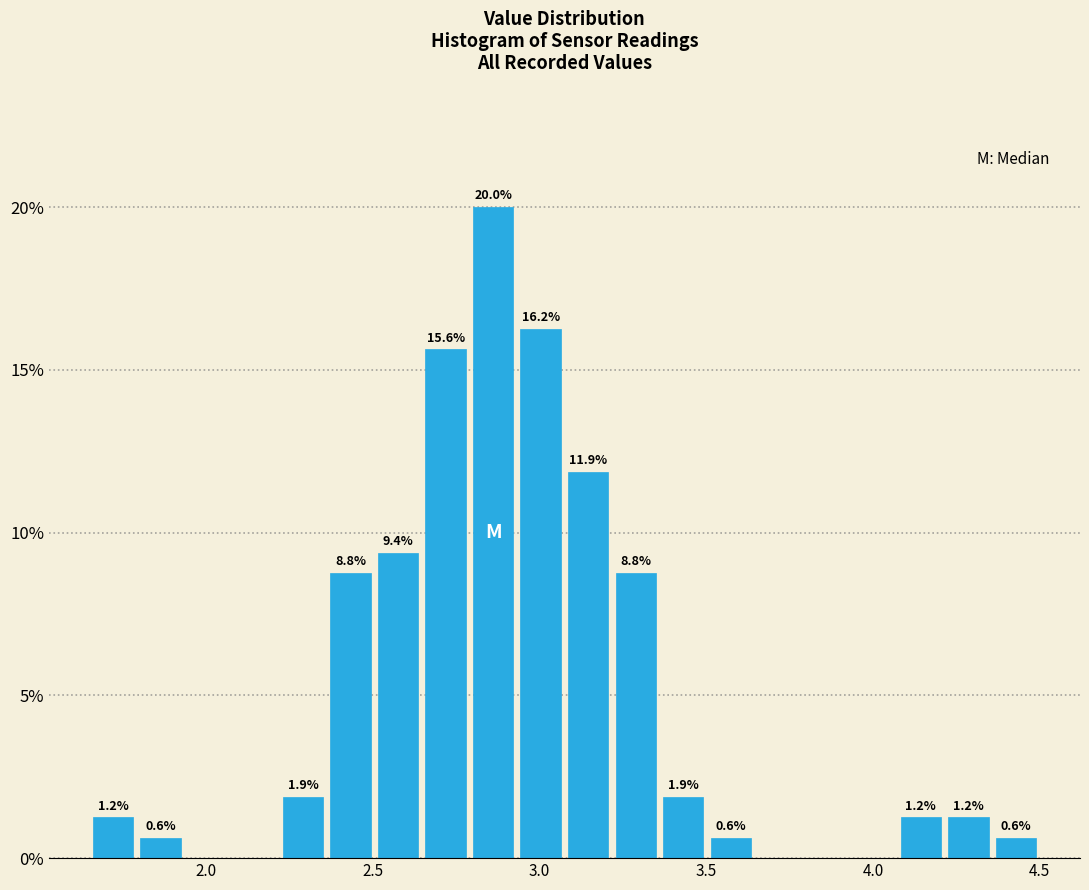

Around what value on the x-axis is the tallest bar? Give the approximate position of its centre, as read against the axis.

2.85